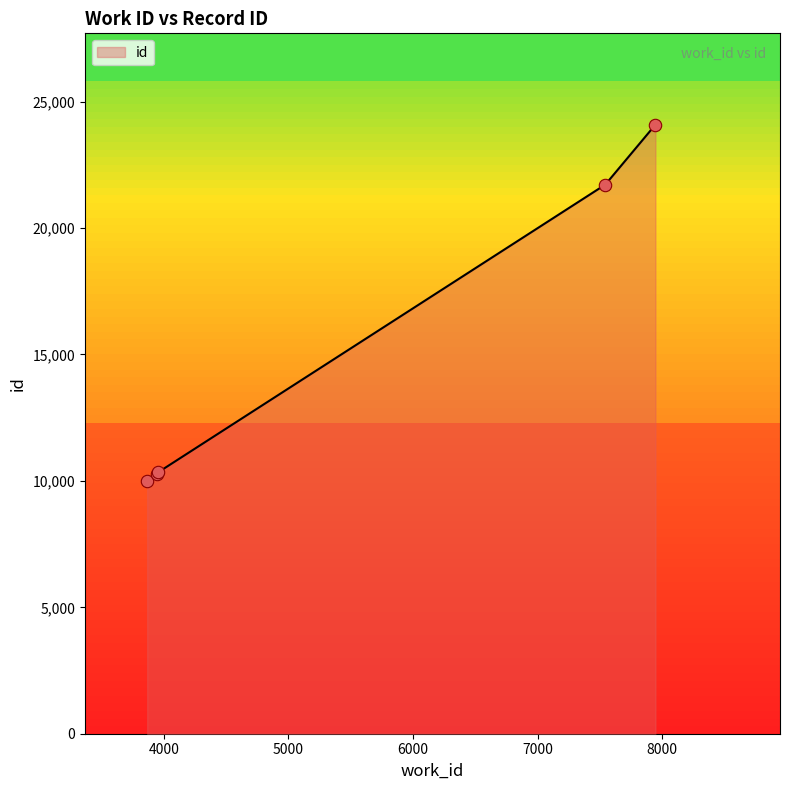

What is the smallest value displayed?

10012